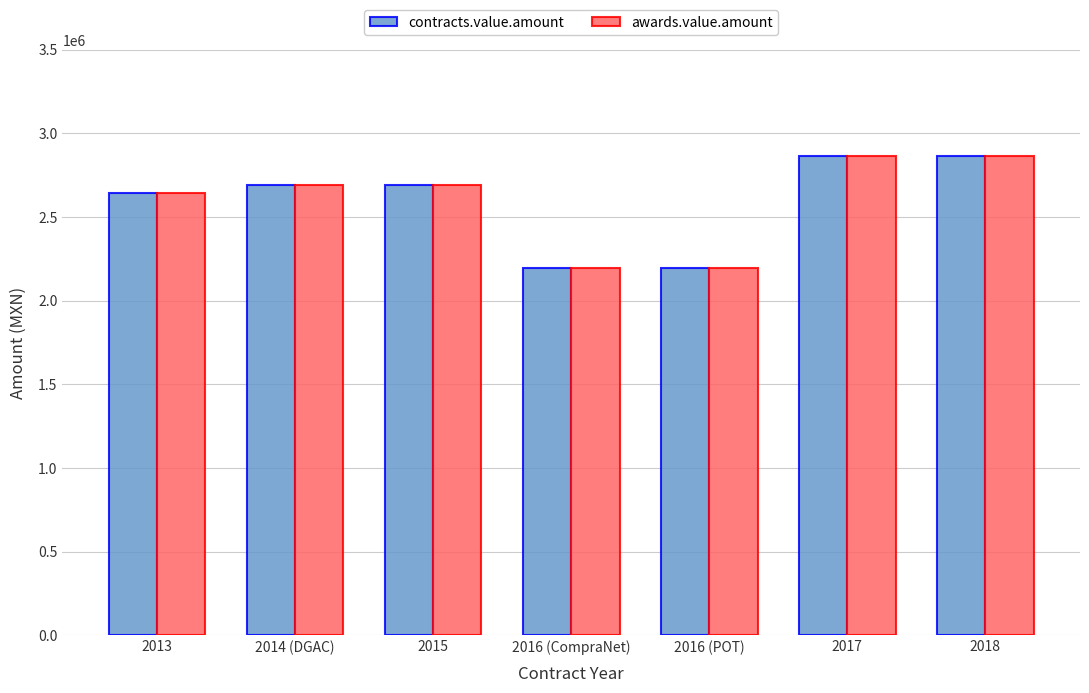

At which label is awards.value.amount closest to 2531456?

2013